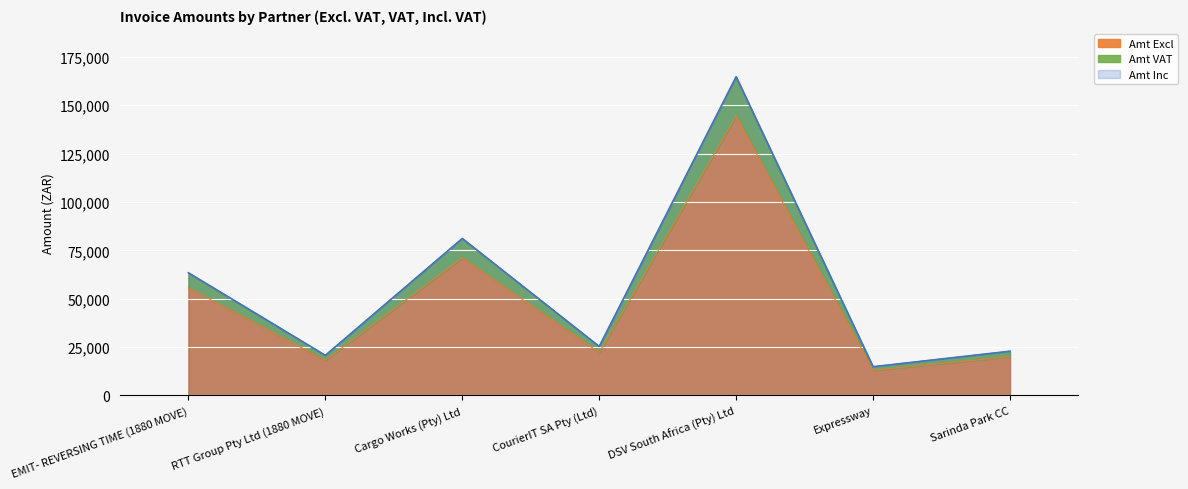

Is it true that Amt Excl equals 70671.7 at DSV South Africa (Pty) Ltd?

False